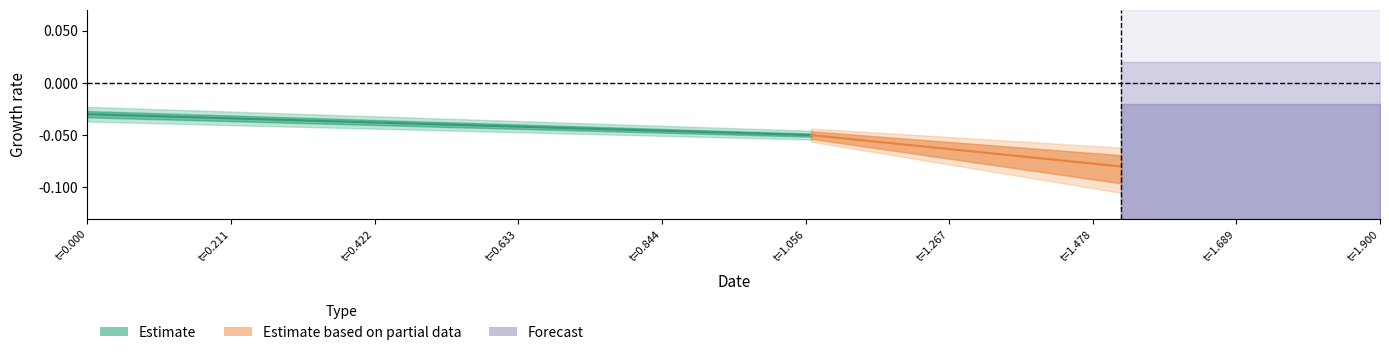

True or false: high and error intersect in this chart.

False